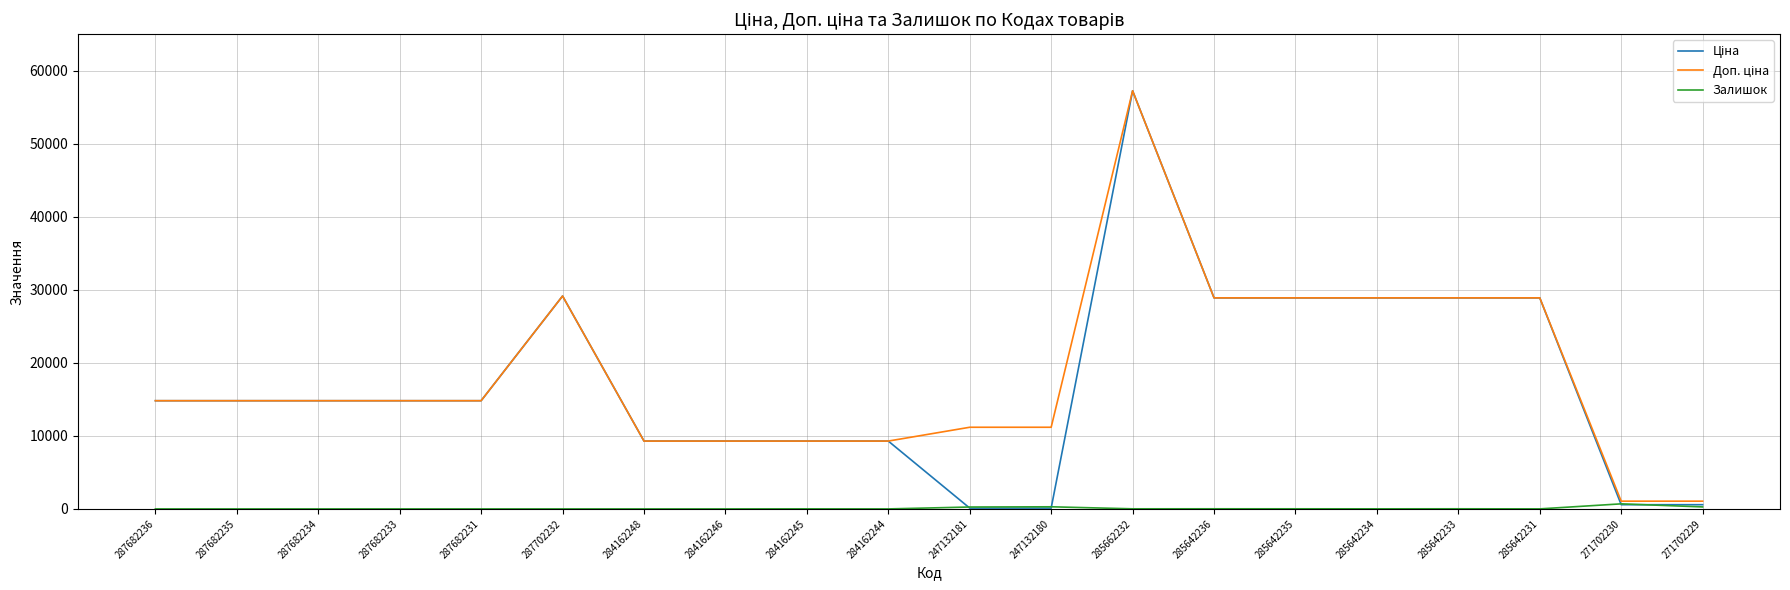

What is the total value across all series at 287682235?

29635.2